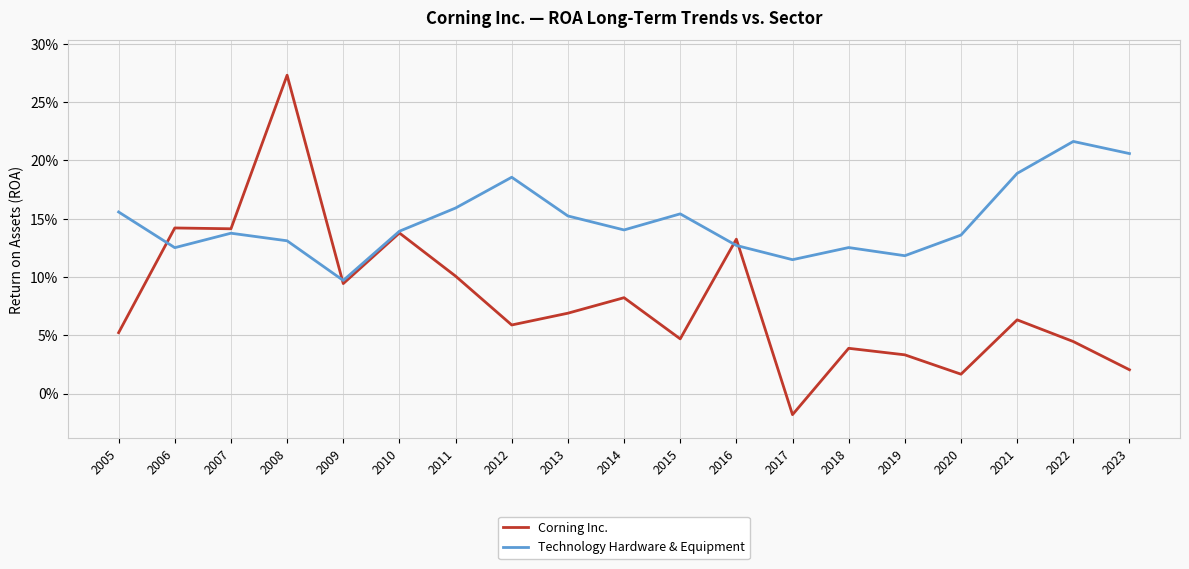

What is the value of the Technology Hardware & Equipment point at the 14th from the left?

0.1